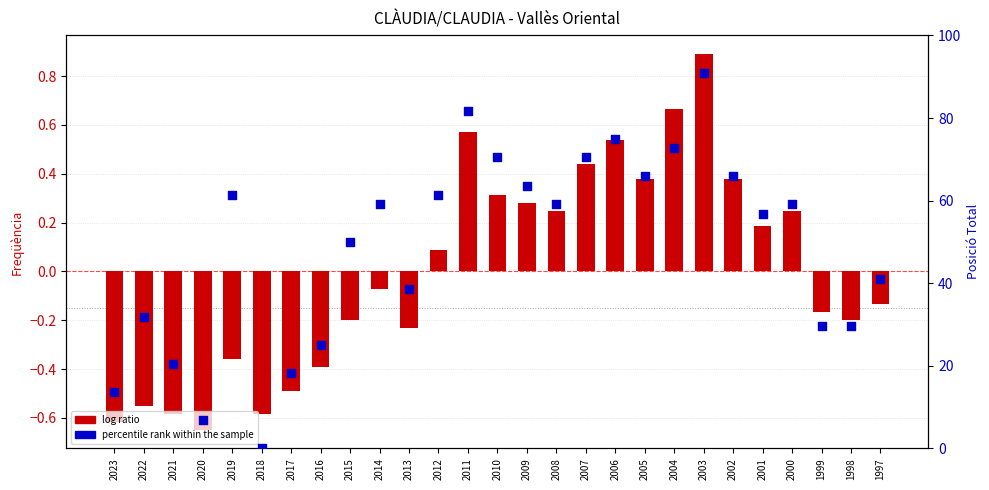

Which series contains the lowest Y value?

log ratio